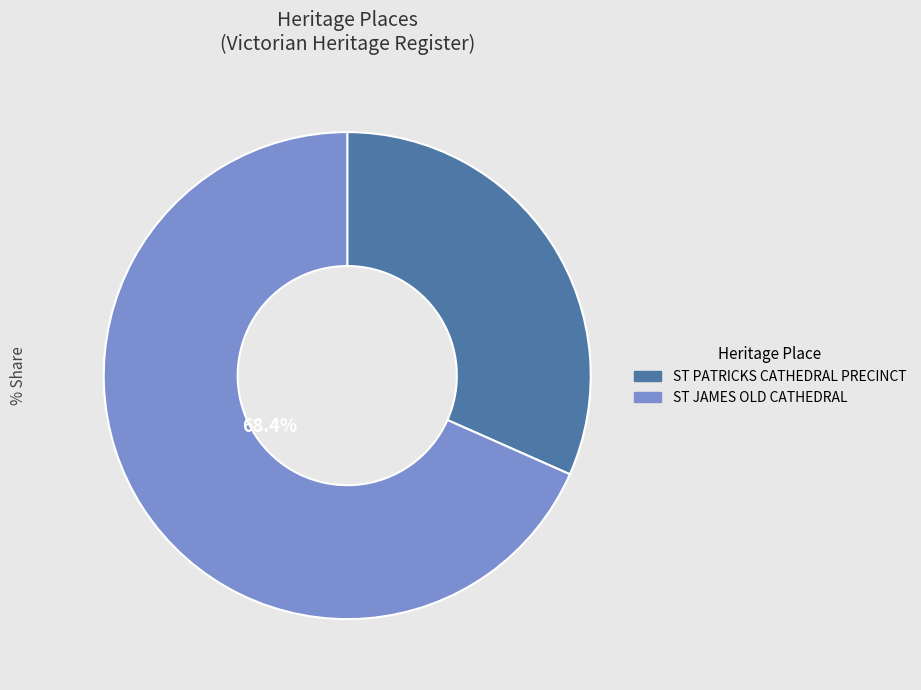

Which category has the biggest portion of the pie?

ST JAMES OLD CATHEDRAL